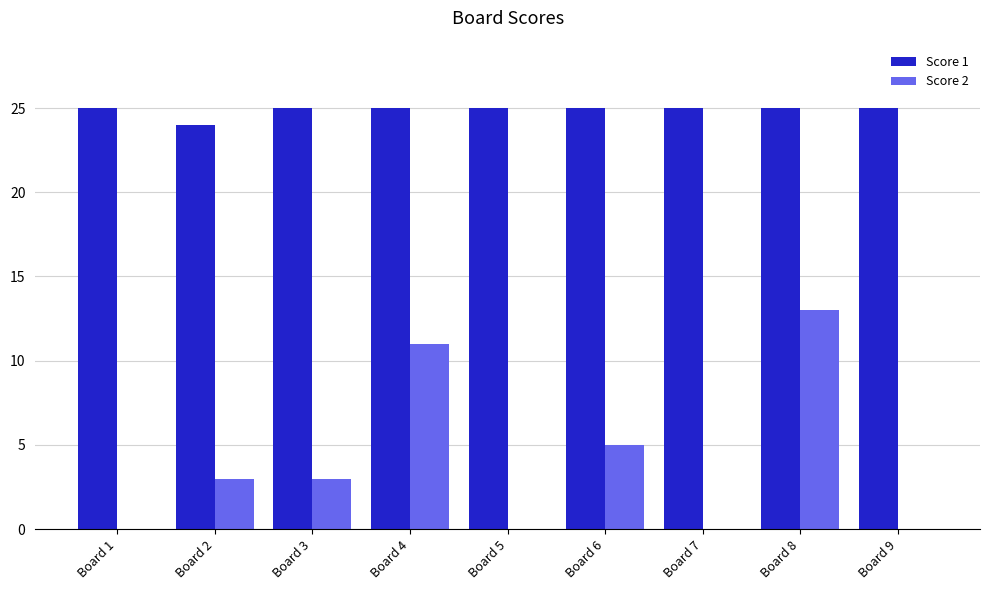

What is the average value of the Score 2 series?

4